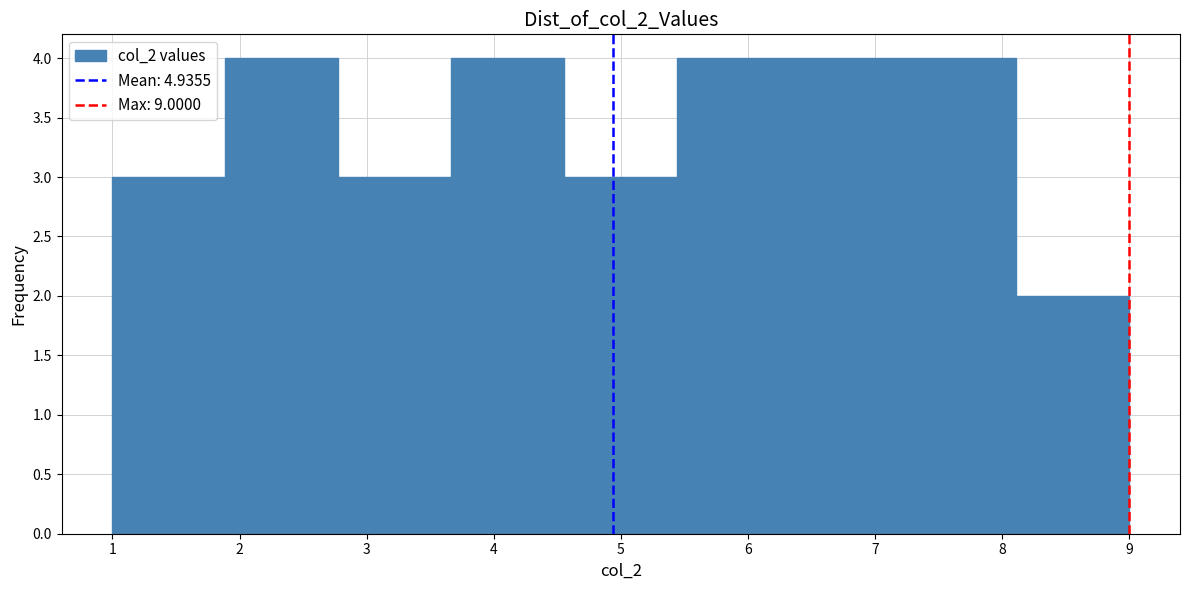

What is the height of the bar covering 1.9 to 2.8 on the x-axis? Neither the bar edges nor the heights are printed on the chart, so give them approximately, as read against the axes.

4